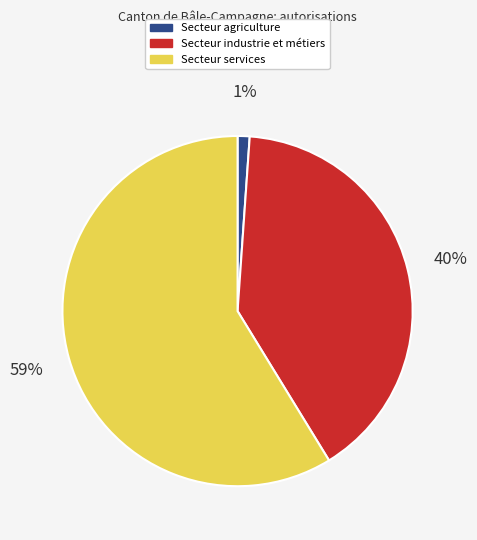

Rank the categories by value from highest to lowest.

Secteur services, Secteur industrie et métiers, Secteur agriculture